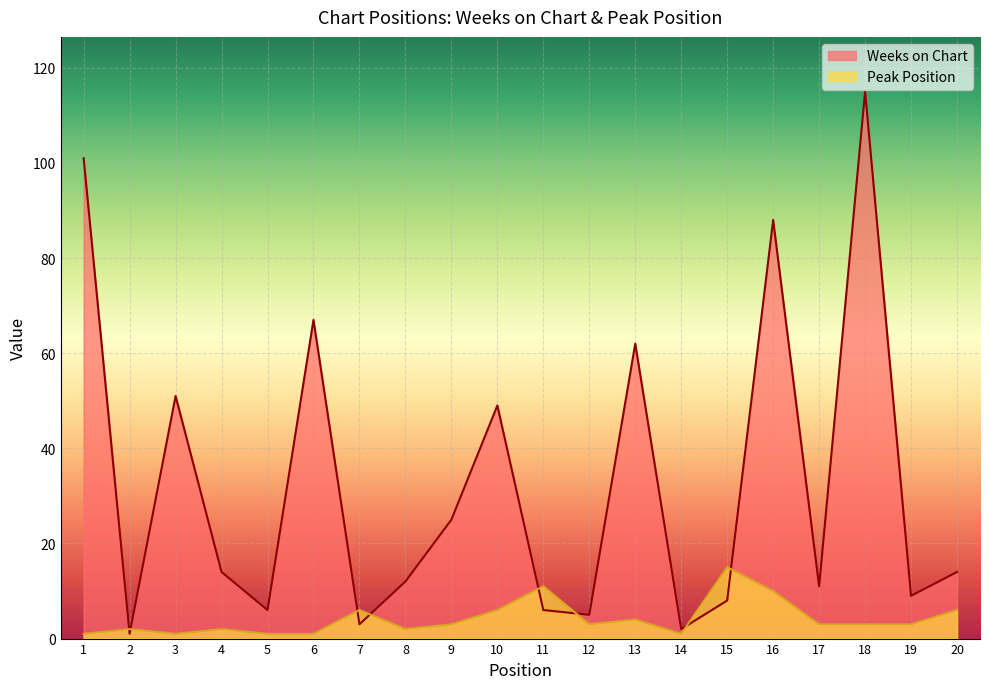

What is the difference between the maximum and minimum values in the Peak Position series?

14